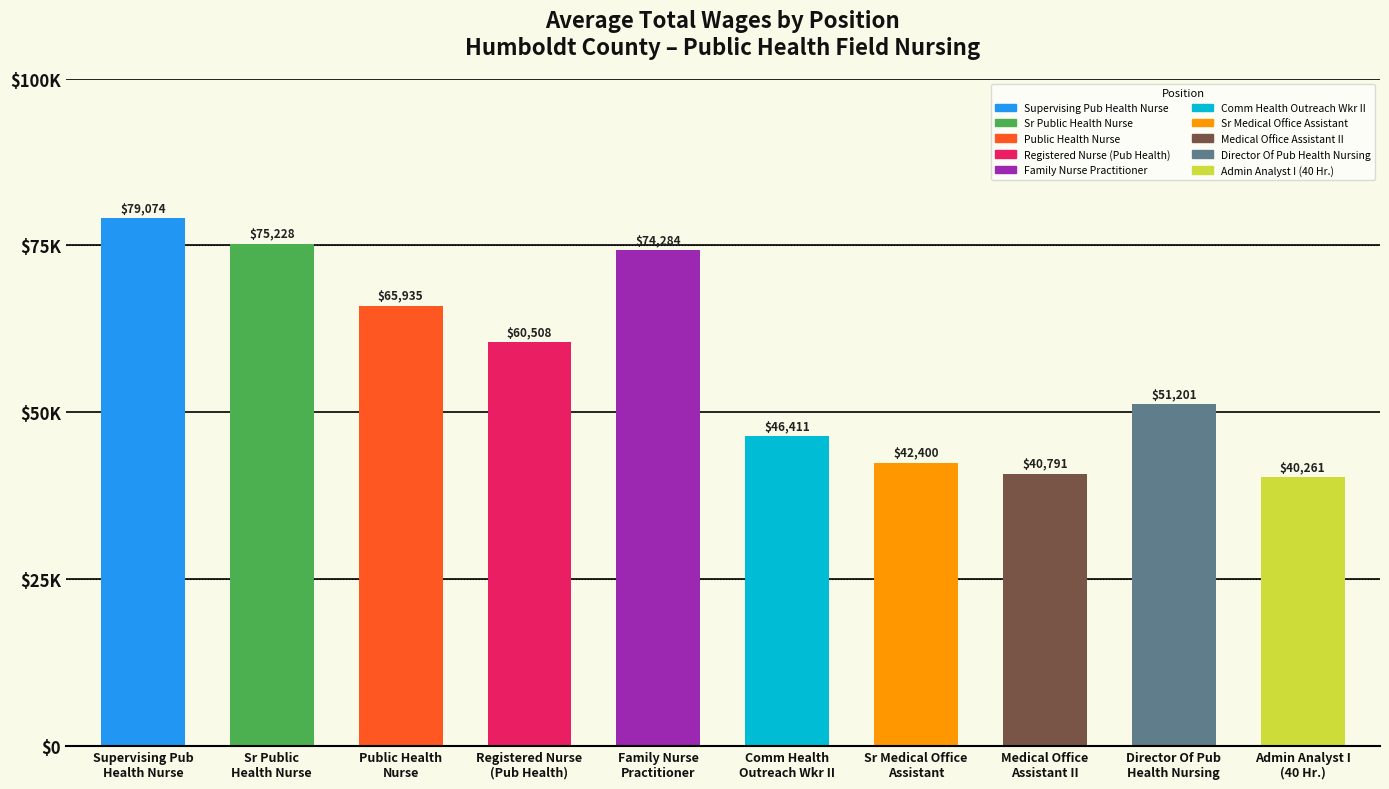

Which has a higher value, Comm Health
Outreach Wkr II or Director Of Pub
Health Nursing?

Director Of Pub
Health Nursing